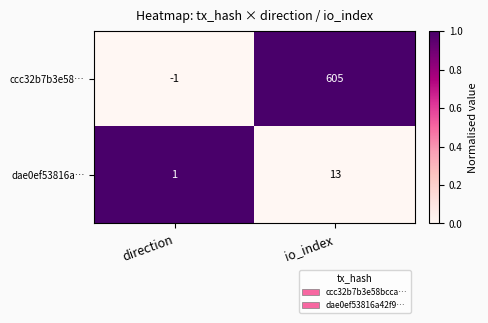

Rank the series by their maximum value, from lowest to highest.

dae0ef53816a…, ccc32b7b3e58…